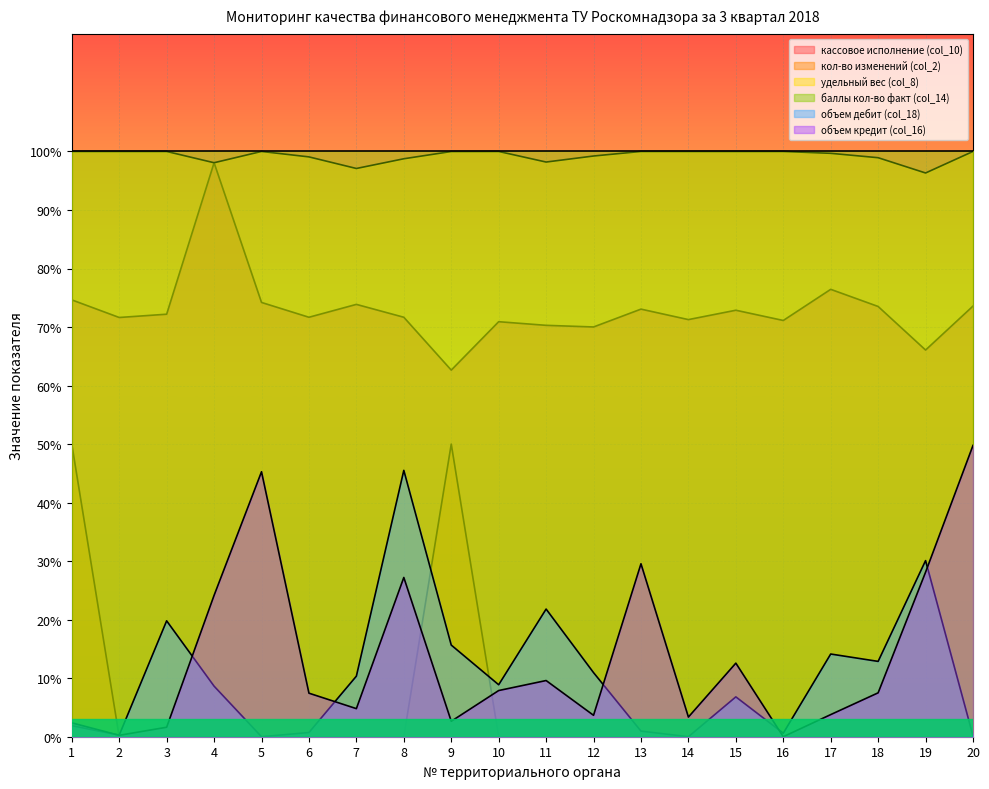

Is it true that баллы кол-во факт (col_14) equals 100.0 at 6?

True